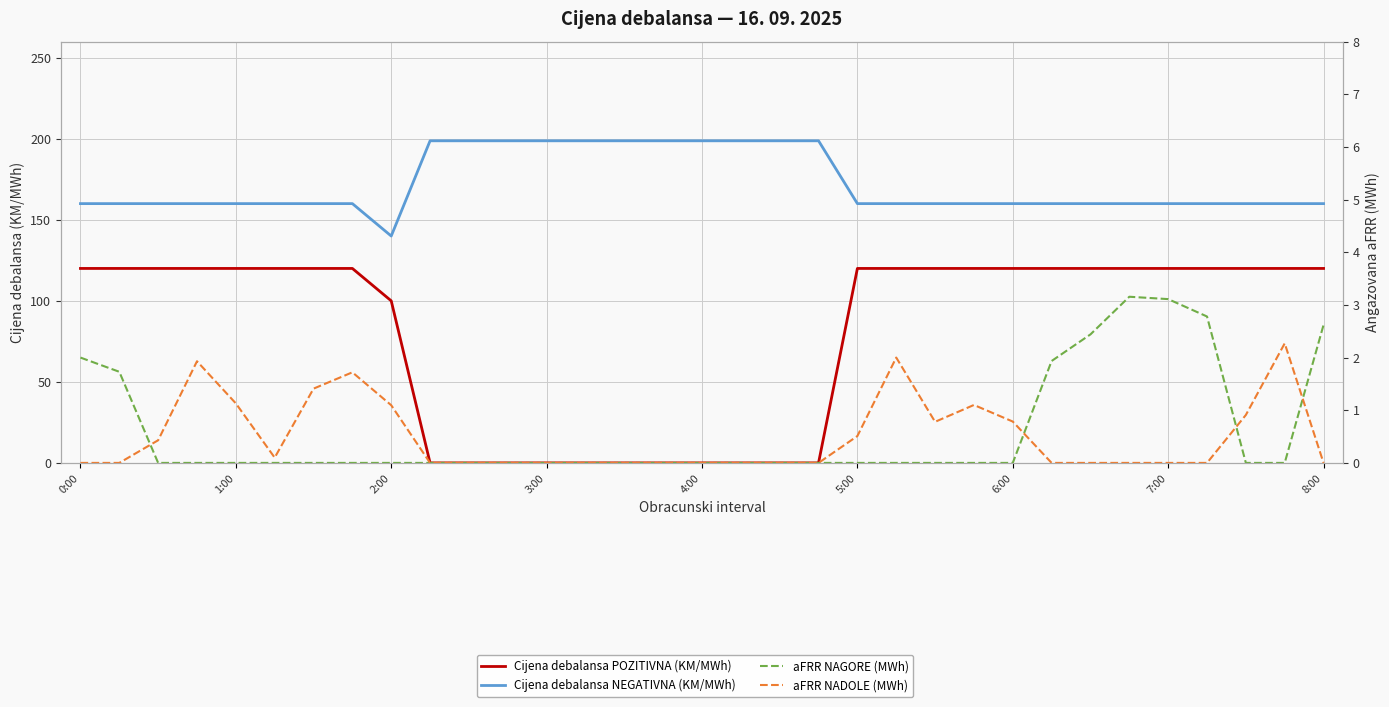

How many Cijena debalansa POZITIVNA (KM/MWh) values are between 0 and 120?

33